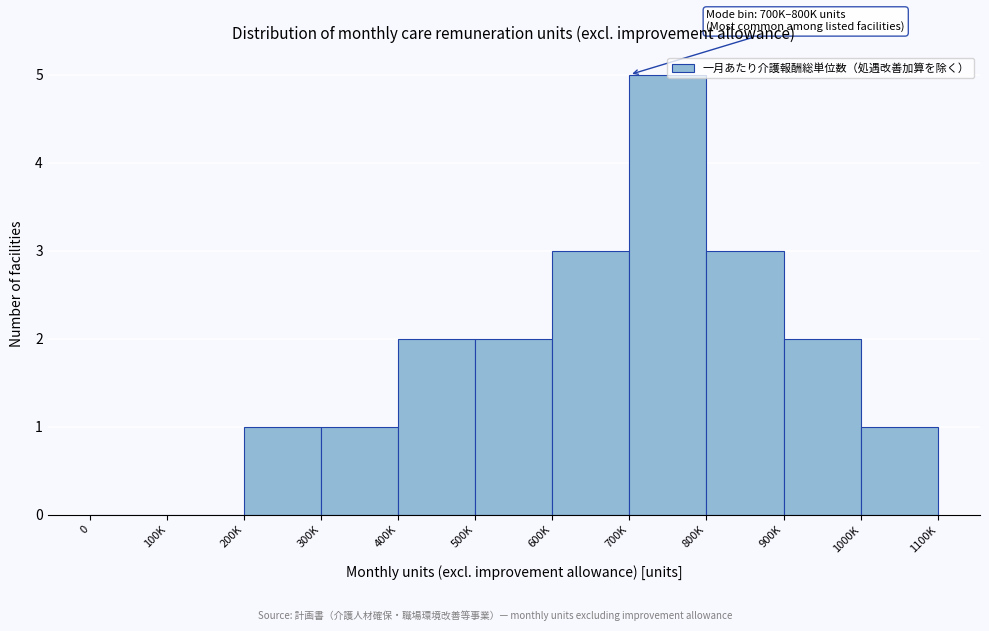

What is the sum of all values?

20